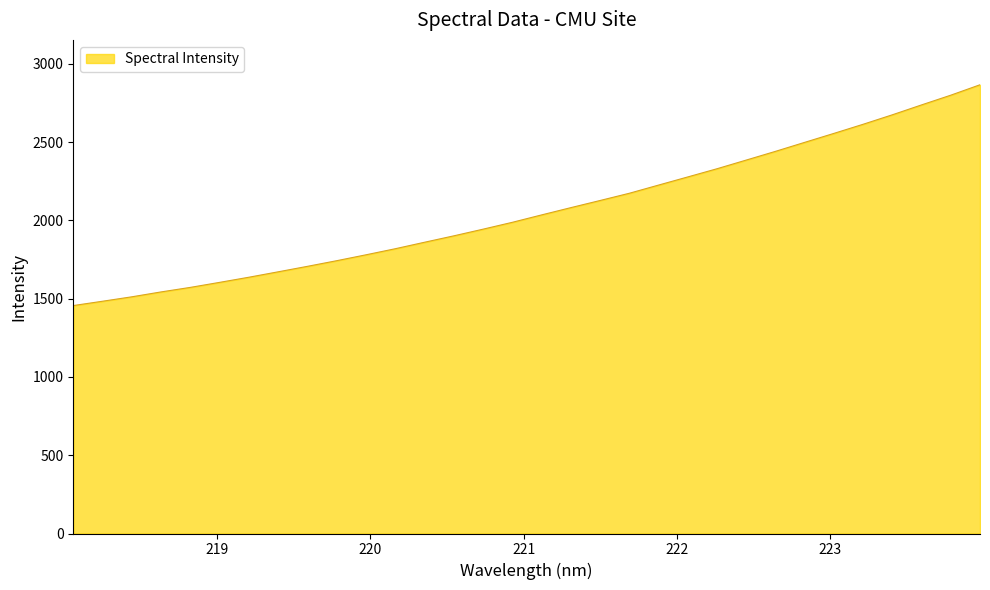

What is the difference between the maximum and minimum values?

1410.7